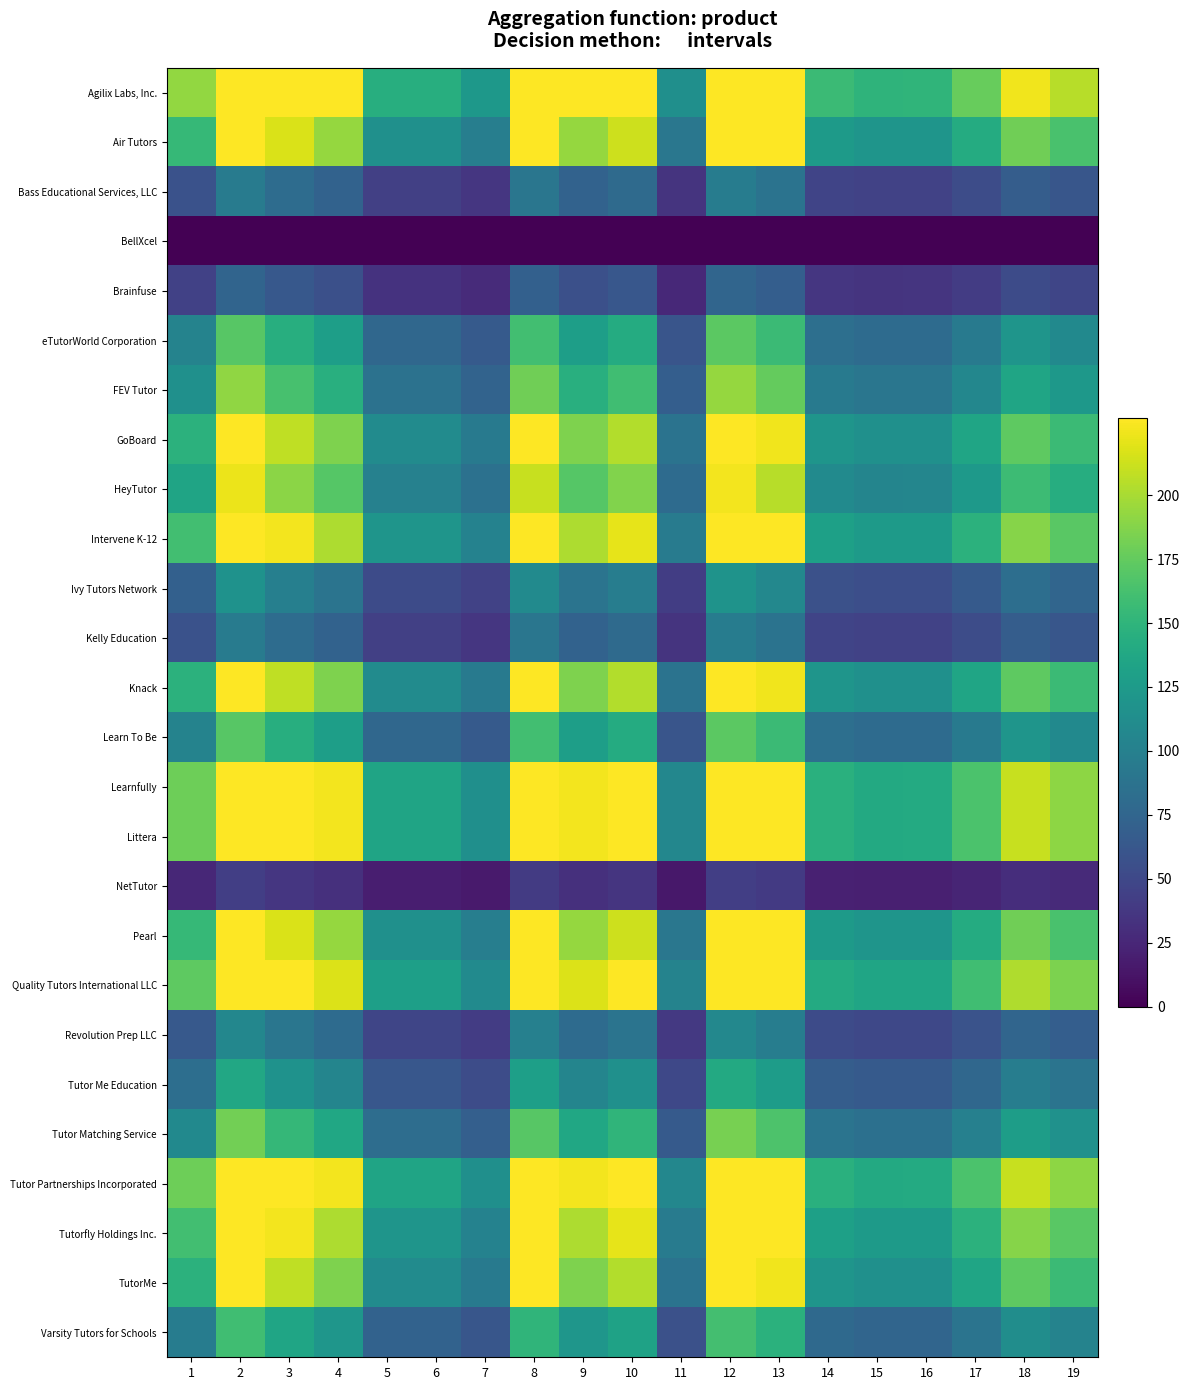

Reading left to right, what are all the values shown in this chart?

Agilix Labs, Inc.: 1=192.4	2=230.0	3=230.0	4=230.0	5=144.3	6=144.3	7=122.8	8=230.0	9=230.0	10=230.0	11=114.5	12=230.0	13=230.0	14=156.7	15=150.0	16=150.3	17=176.9	18=225.4	19=205.0
Air Tutors: 1=153.9	2=230.0	3=216.8	4=193.4	5=115.5	6=115.5	7=98.2	8=230.0	9=193.8	10=212.6	11=91.6	12=230.0	13=230.0	14=125.4	15=120.0	16=120.3	17=141.5	18=180.4	19=164.0
Bass Educational Services, LLC: 1=57.7	2=95.7	3=81.3	4=72.5	5=43.3	6=43.3	7=36.8	8=90.2	9=72.7	10=79.7	11=34.4	12=97.0	13=87.9	14=47.0	15=45.0	16=45.1	17=53.1	18=67.6	19=61.5
BellXcel: 1=0.0	2=0.0	3=0.0	4=0.0	5=0.0	6=0.0	7=0.0	8=0.0	9=0.0	10=0.0	11=0.0	12=0.0	13=0.0	14=0.0	15=0.0	16=0.0	17=0.0	18=0.0	19=0.0
Brainfuse: 1=44.9	2=74.5	3=63.2	4=56.4	5=33.7	6=33.7	7=28.6	8=70.1	9=56.5	10=62.0	11=26.7	12=75.5	13=68.4	14=36.6	15=35.0	16=35.1	17=41.3	18=52.6	19=47.8
eTutorWorld Corporation: 1=102.6	2=170.2	3=144.6	4=128.9	5=77.0	6=77.0	7=65.5	8=160.3	9=129.2	10=141.7	11=61.1	12=172.5	13=156.3	14=83.6	15=80.0	16=80.2	17=94.4	18=120.2	19=109.3
FEV Tutor: 1=115.4	2=191.5	3=162.6	4=145.0	5=86.6	6=86.6	7=73.7	8=180.3	9=145.3	10=159.5	11=68.7	12=194.0	13=175.9	14=94.0	15=90.0	16=90.2	17=106.2	18=135.3	19=123.0
GoBoard: 1=147.5	2=230.0	3=207.8	4=185.3	5=110.6	6=110.6	7=94.1	8=230.0	9=185.7	10=203.8	11=87.8	12=230.0	13=224.7	14=120.1	15=115.0	16=115.3	17=135.6	18=172.8	19=157.2
HeyTutor: 1=134.7	2=223.4	3=189.7	4=169.2	5=101.0	6=101.0	7=85.9	8=210.4	9=169.6	10=186.0	11=80.2	12=226.4	13=205.2	14=109.7	15=105.0	16=105.2	17=123.9	18=157.8	19=143.5
Intervene K-12: 1=160.3	2=230.0	3=225.9	4=201.4	5=120.3	6=120.3	7=102.3	8=230.0	9=201.9	10=221.5	11=95.4	12=230.0	13=230.0	14=130.6	15=125.0	16=125.3	17=147.4	18=187.9	19=170.9
Ivy Tutors Network: 1=70.5	2=117.0	3=99.4	4=88.6	5=52.9	6=52.9	7=45.0	8=110.2	9=88.8	10=97.5	11=42.0	12=118.6	13=107.5	14=57.5	15=55.0	16=55.1	17=64.9	18=82.7	19=75.2
Kelly Education: 1=57.7	2=95.7	3=81.3	4=72.5	5=43.3	6=43.3	7=36.8	8=90.2	9=72.7	10=79.7	11=34.4	12=97.0	13=87.9	14=47.0	15=45.0	16=45.1	17=53.1	18=67.6	19=61.5
Knack: 1=147.5	2=230.0	3=207.8	4=185.3	5=110.6	6=110.6	7=94.1	8=230.0	9=185.7	10=203.8	11=87.8	12=230.0	13=224.7	14=120.1	15=115.0	16=115.3	17=135.6	18=172.8	19=157.2
Learn To Be: 1=102.6	2=170.2	3=144.6	4=128.9	5=77.0	6=77.0	7=65.5	8=160.3	9=129.2	10=141.7	11=61.1	12=172.5	13=156.3	14=83.6	15=80.0	16=80.2	17=94.4	18=120.2	19=109.3
Learnfully: 1=179.6	2=230.0	3=230.0	4=225.6	5=134.7	6=134.7	7=114.6	8=230.0	9=226.1	10=230.0	11=106.9	12=230.0	13=230.0	14=146.3	15=140.0	16=140.3	17=165.1	18=210.4	19=191.4
Littera: 1=179.6	2=230.0	3=230.0	4=225.6	5=134.7	6=134.7	7=114.6	8=230.0	9=226.1	10=230.0	11=106.9	12=230.0	13=230.0	14=146.3	15=140.0	16=140.3	17=165.1	18=210.4	19=191.4
NetTutor: 1=25.7	2=42.6	3=36.1	4=32.2	5=19.2	6=19.2	7=16.4	8=40.1	9=32.3	10=35.4	11=15.3	12=43.1	13=39.1	14=20.9	15=20.0	16=20.0	17=23.6	18=30.1	19=27.3
Pearl: 1=153.9	2=230.0	3=216.8	4=193.4	5=115.5	6=115.5	7=98.2	8=230.0	9=193.8	10=212.6	11=91.6	12=230.0	13=230.0	14=125.4	15=120.0	16=120.3	17=141.5	18=180.4	19=164.0
Quality Tutors International LLC: 1=173.2	2=230.0	3=230.0	4=217.5	5=129.9	6=129.9	7=110.5	8=230.0	9=218.0	10=230.0	11=103.1	12=230.0	13=230.0	14=141.0	15=135.0	16=135.3	17=159.2	18=202.9	19=184.5
Revolution Prep LLC: 1=64.1	2=106.4	3=90.3	4=80.6	5=48.1	6=48.1	7=40.9	8=100.2	9=80.7	10=88.6	11=38.2	12=107.8	13=97.7	14=52.2	15=50.0	16=50.1	17=59.0	18=75.1	19=68.3
Tutor Me Education: 1=83.4	2=138.3	3=117.5	4=104.7	5=62.5	6=62.5	7=53.2	8=130.2	9=105.0	10=115.2	11=49.6	12=140.1	13=127.0	14=67.9	15=65.0	16=65.2	17=76.7	18=97.7	19=88.8
Tutor Matching Service: 1=109.0	2=180.9	3=153.6	4=137.0	5=81.8	6=81.8	7=69.6	8=170.3	9=137.3	10=150.6	11=64.9	12=183.2	13=166.1	14=88.8	15=85.0	16=85.2	17=100.3	18=127.8	19=116.2
Tutor Partnerships Incorporated: 1=179.6	2=230.0	3=230.0	4=225.6	5=134.7	6=134.7	7=114.6	8=230.0	9=226.1	10=230.0	11=106.9	12=230.0	13=230.0	14=146.3	15=140.0	16=140.3	17=165.1	18=210.4	19=191.4
Tutorfly Holdings Inc.: 1=160.3	2=230.0	3=225.9	4=201.4	5=120.3	6=120.3	7=102.3	8=230.0	9=201.9	10=221.5	11=95.4	12=230.0	13=230.0	14=130.6	15=125.0	16=125.3	17=147.4	18=187.9	19=170.9
TutorMe: 1=147.5	2=230.0	3=207.8	4=185.3	5=110.6	6=110.6	7=94.1	8=230.0	9=185.7	10=203.8	11=87.8	12=230.0	13=224.7	14=120.1	15=115.0	16=115.3	17=135.6	18=172.8	19=157.2
Varsity Tutors for Schools: 1=96.2	2=159.6	3=135.5	4=120.9	5=72.2	6=72.2	7=61.4	8=150.3	9=121.1	10=132.9	11=57.3	12=161.7	13=146.6	14=78.4	15=75.0	16=75.2	17=88.5	18=112.7	19=102.5